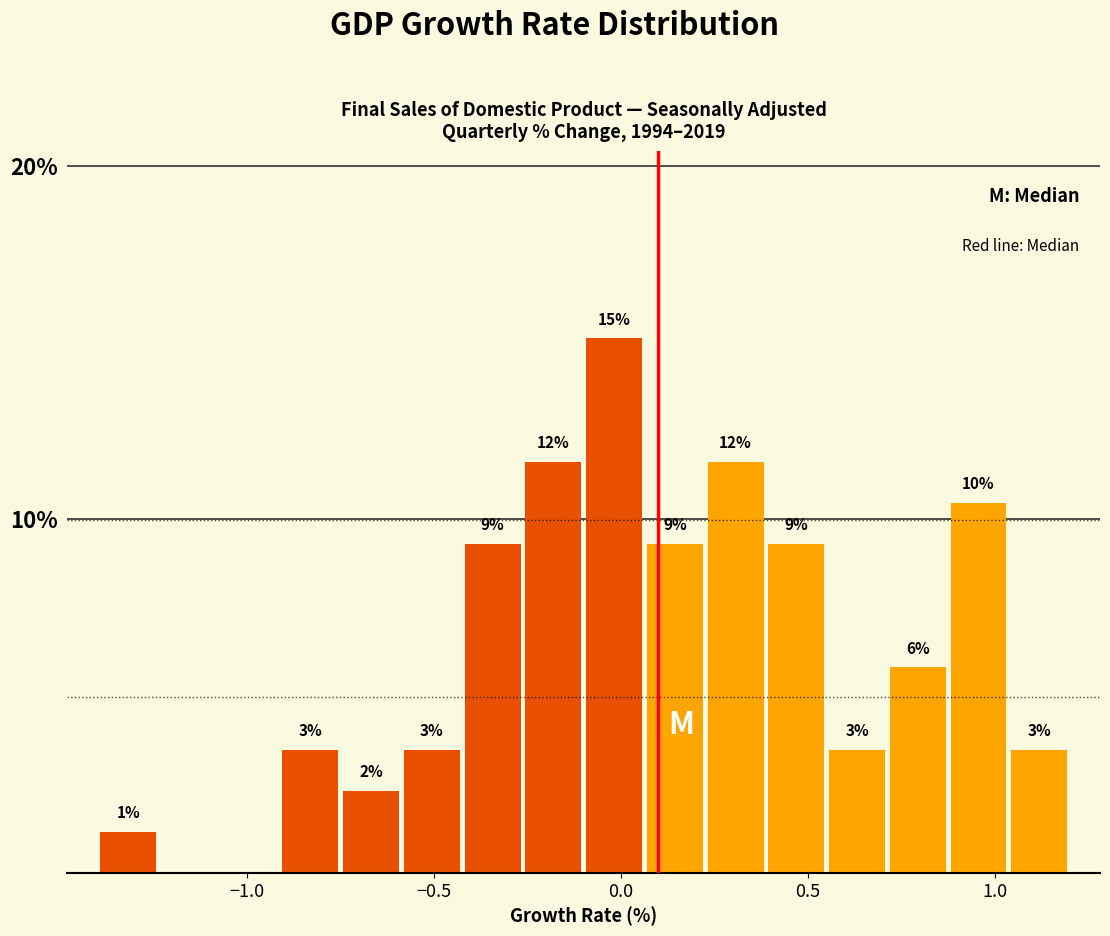

Around what value on the x-axis is the tallest bar? Give the approximate position of its centre, as read against the axis.

0.00